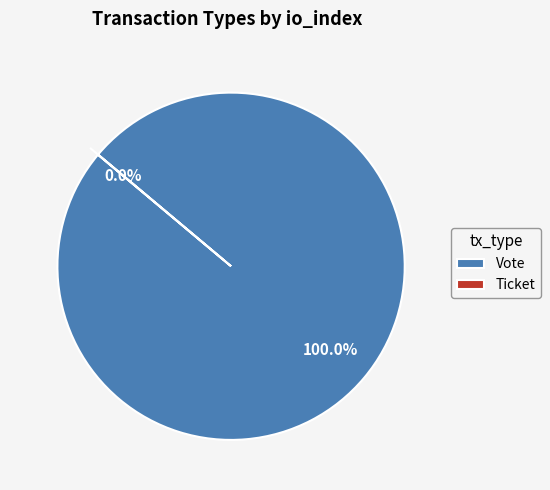

To the nearest percent, what is the difference between the Vote and Ticket slice percentages?

100%